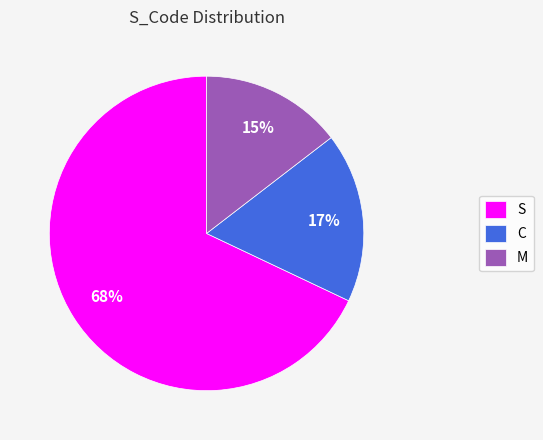

Is S the majority of the pie?

Yes